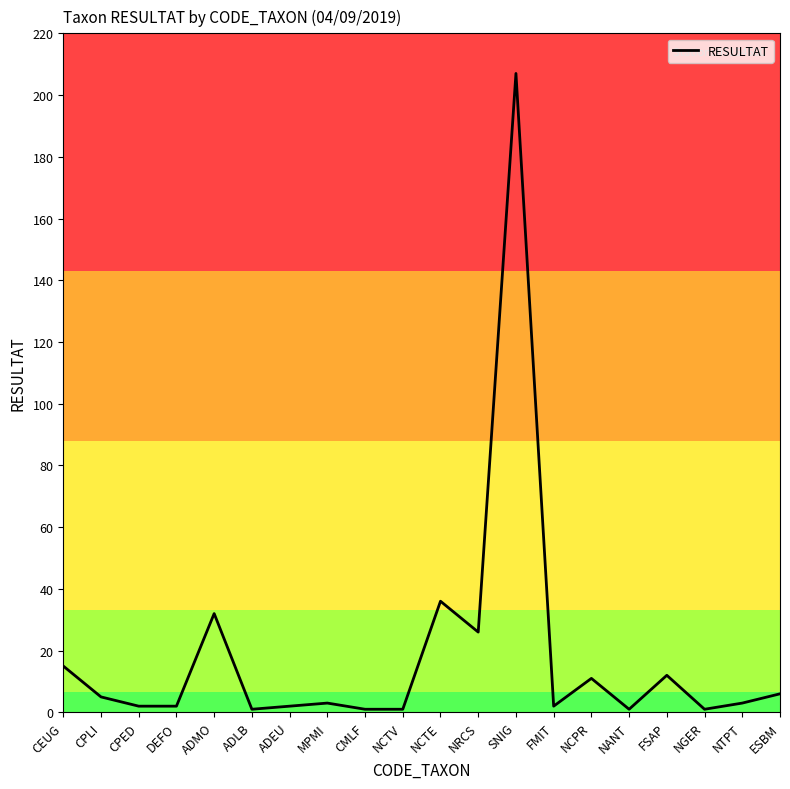

What is the sum of the values at NGER and CPED?

3